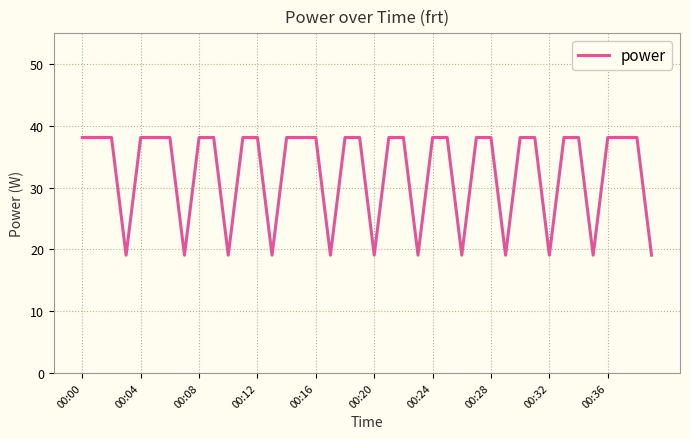

What is the smallest value displayed?

19.1